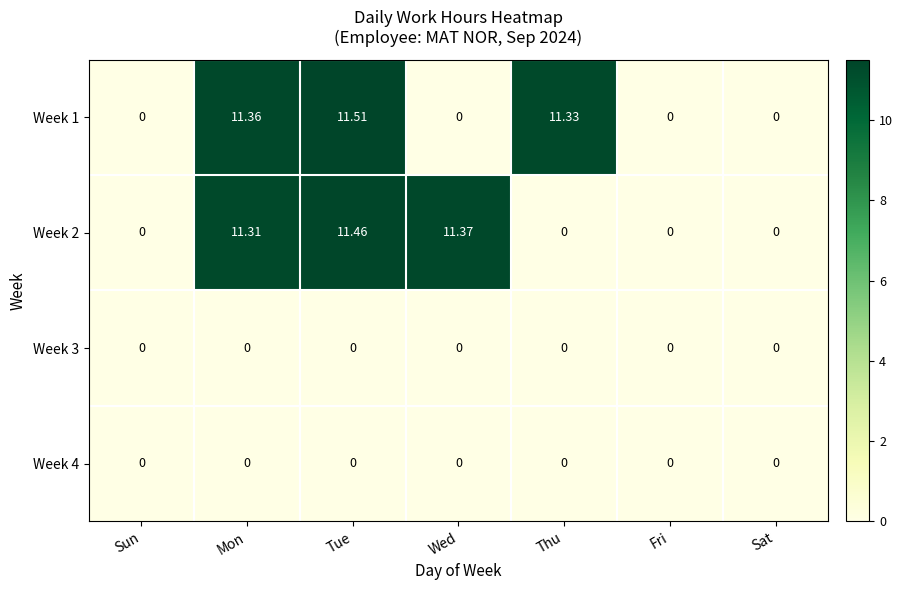

At which category is the sum across all series the highest?

Tue